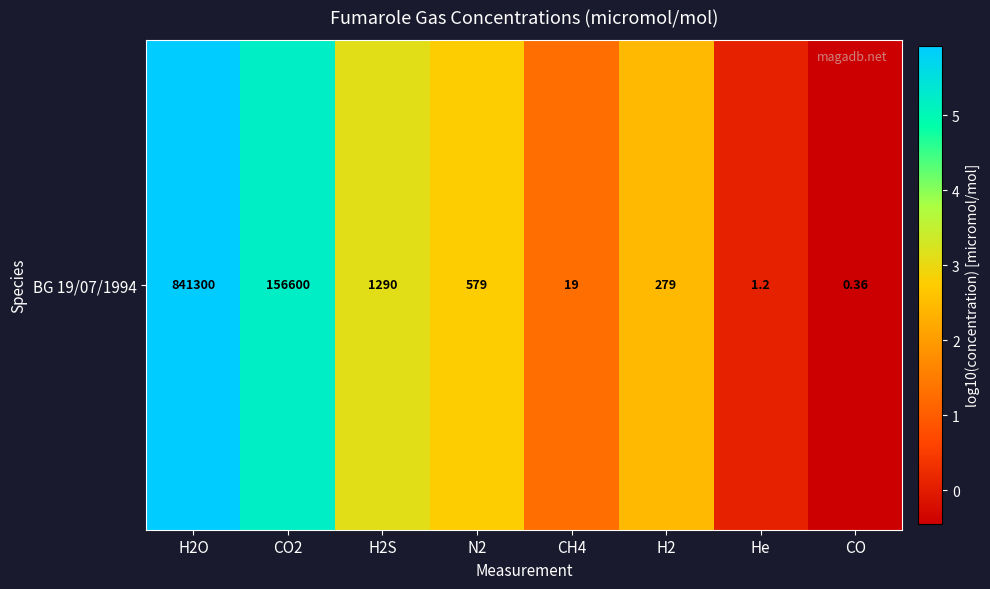

Read the value at CH4.

1.3